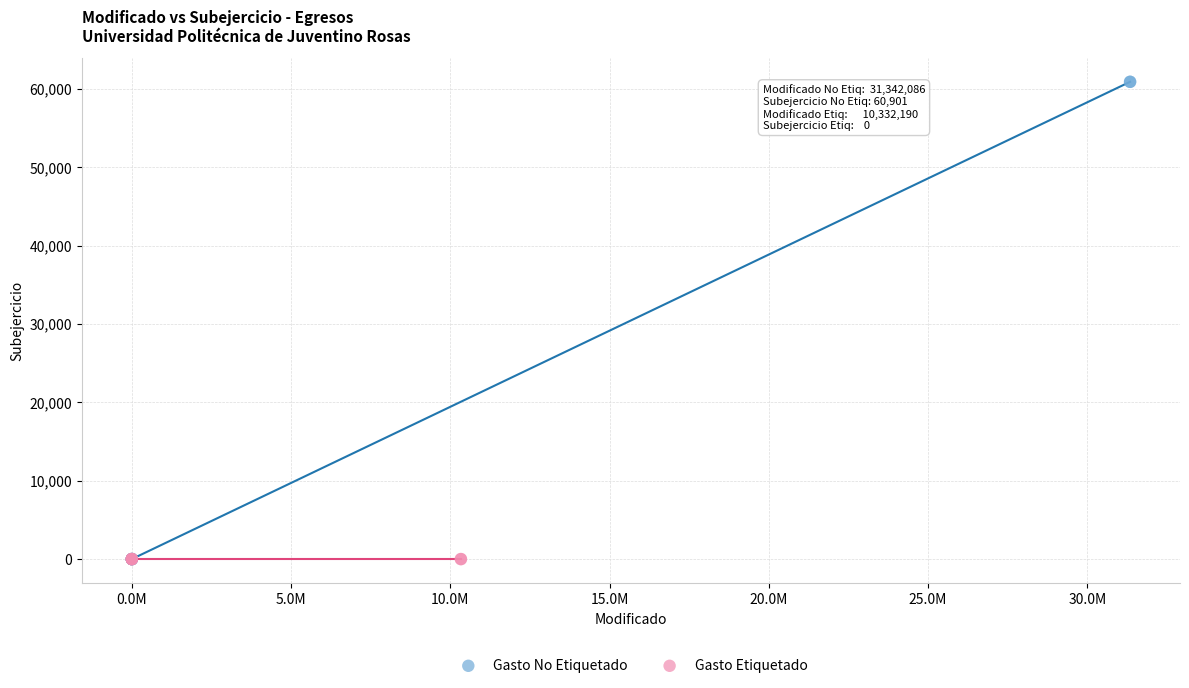

Which series contains the highest Y value?

Gasto No Etiquetado